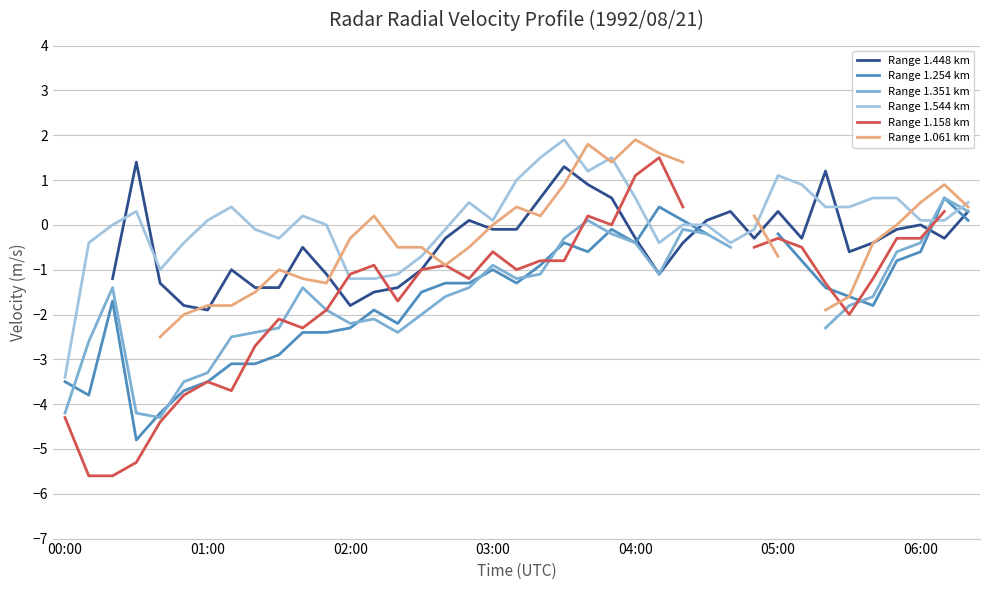

How many intersections are there between Range 1.254 km and Range 1.351 km?

9